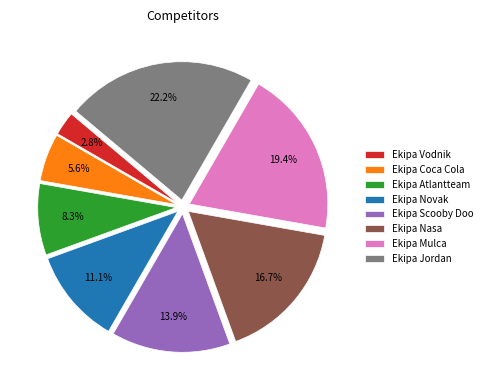

Which category has the biggest portion of the pie?

Ekipa Jordan